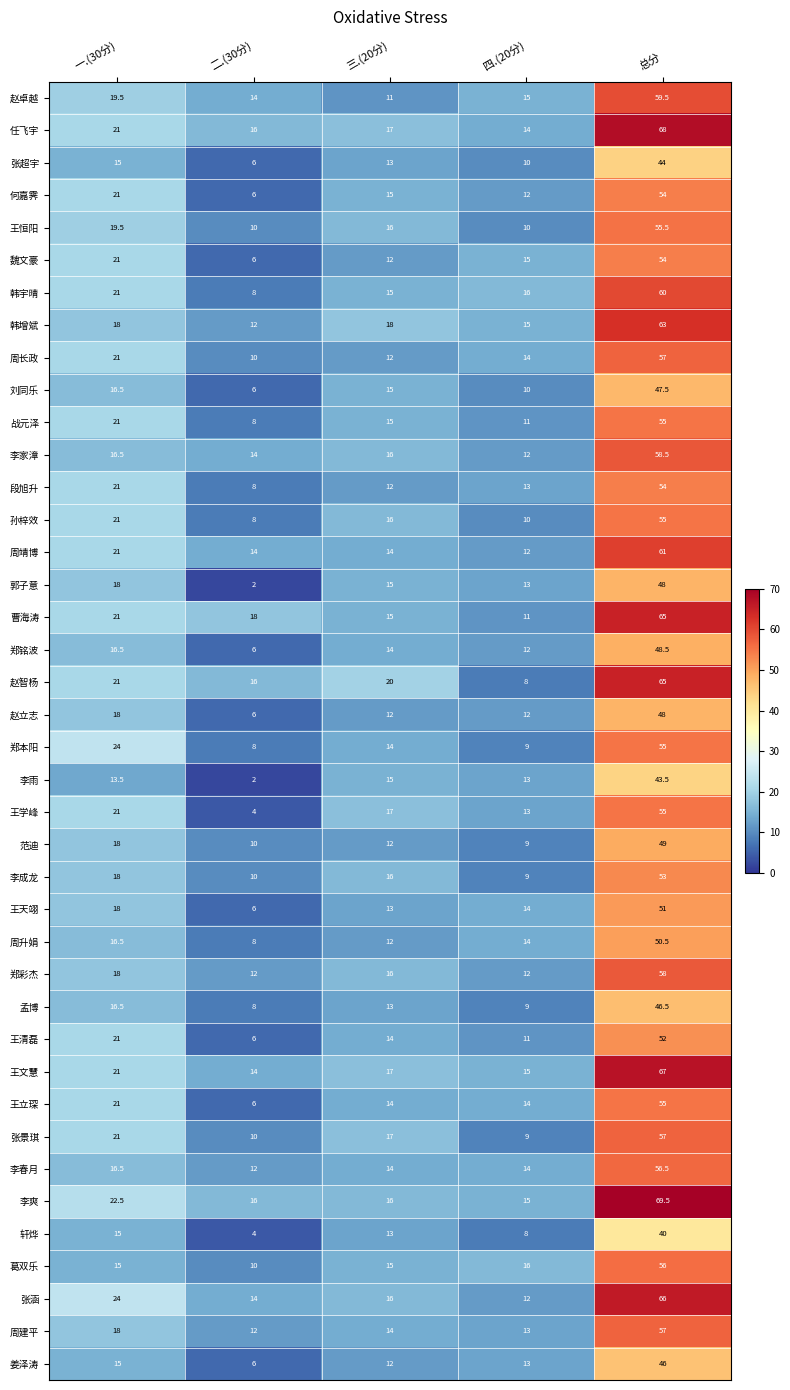

What is the smallest value displayed?

2.0